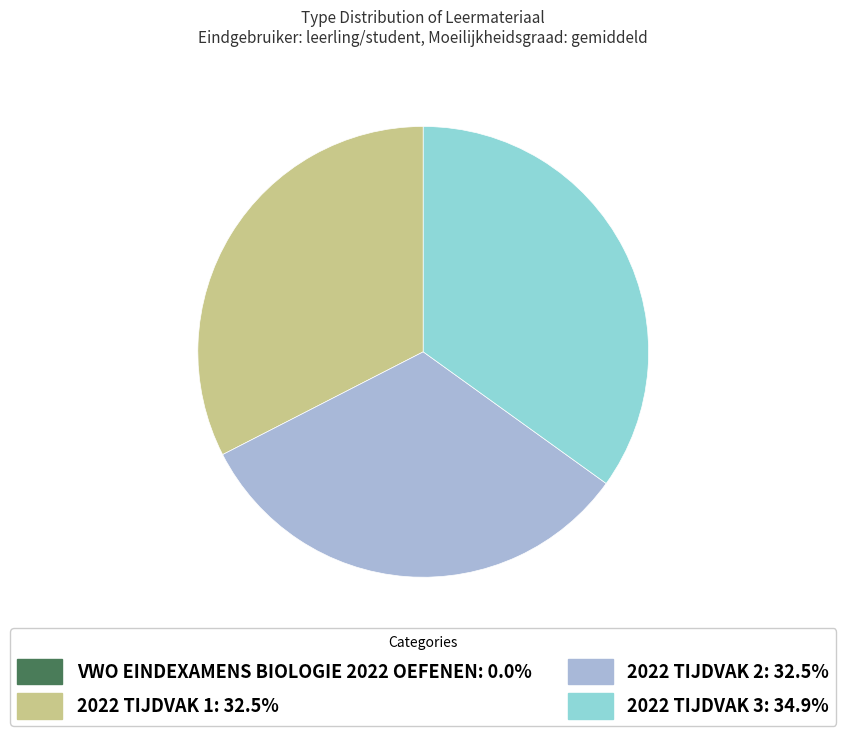

Is there a majority slice in this chart?

No